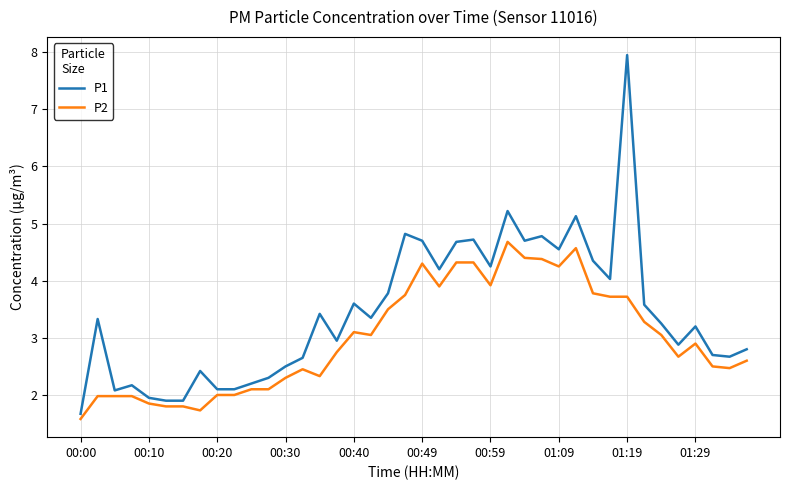

List the series in order of their overall mean, lowest first.

P2, P1